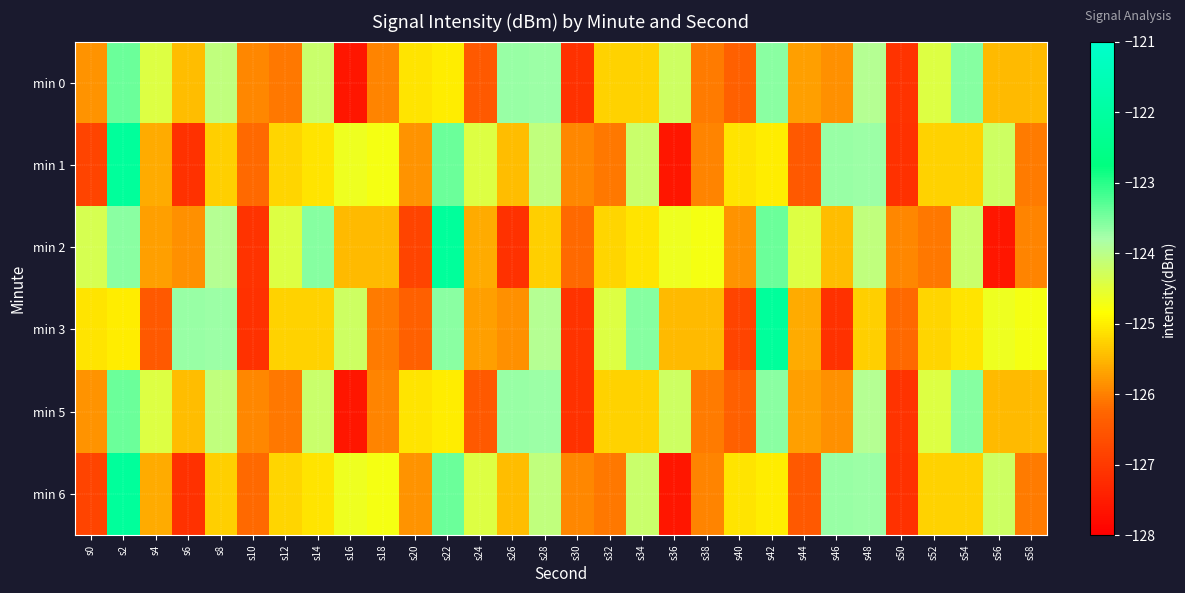

What is the maximum value shown in the chart?

-122.1